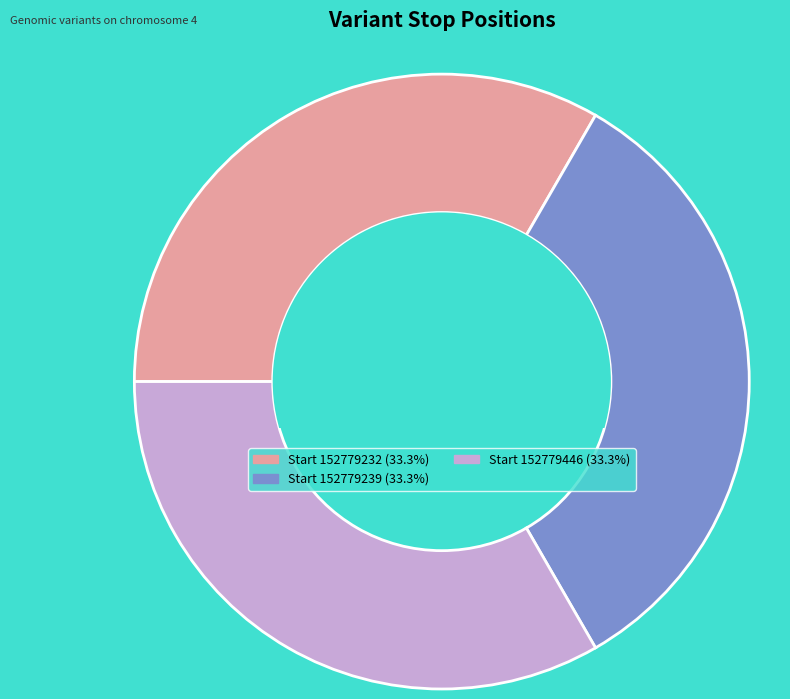

Does any single category account for the majority?

No